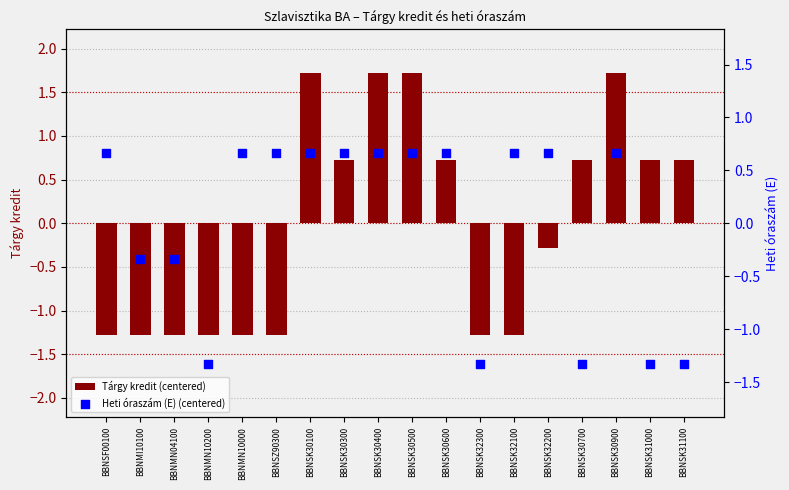

Which series has the largest total across all categories?

Tárgy kredit (centered)